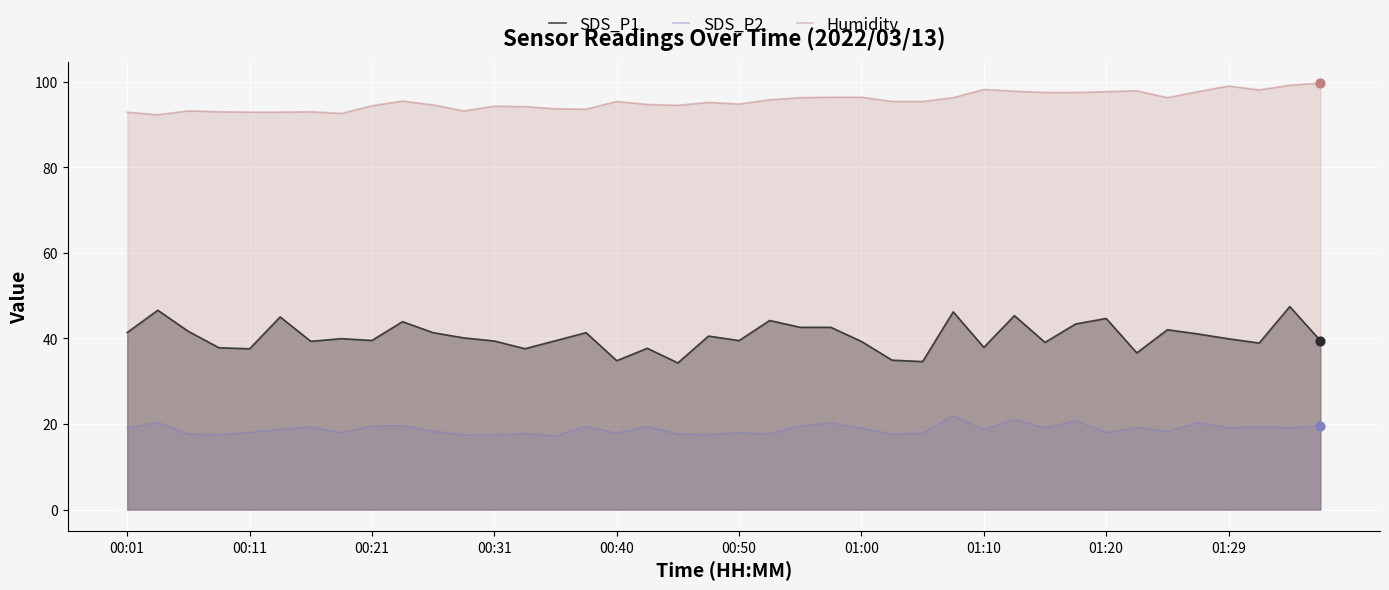

Is the value of SDS_P1 at 01:10 greater than the value of Humidity at 00:40?

No